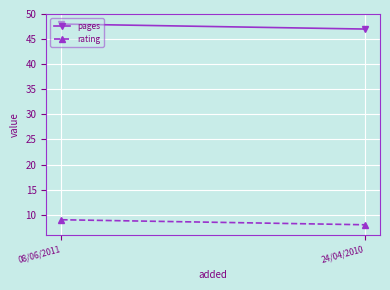

What position from the left is 08/06/2011?

1